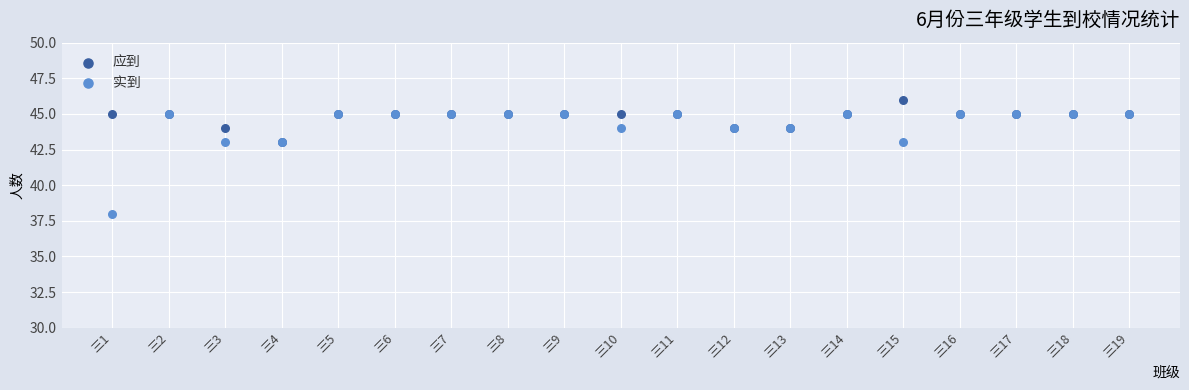

What are all the series names shown in the legend?

应到, 实到